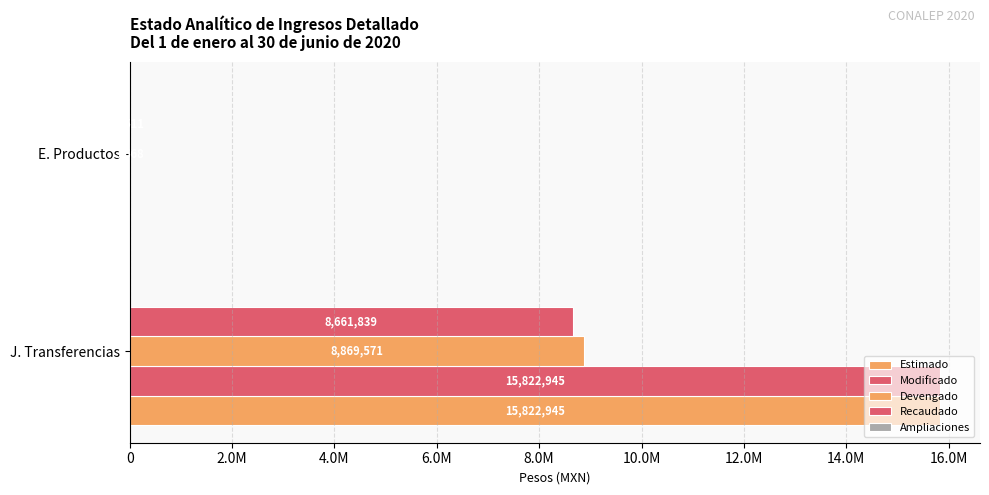

How many categories are shown in the chart?

2